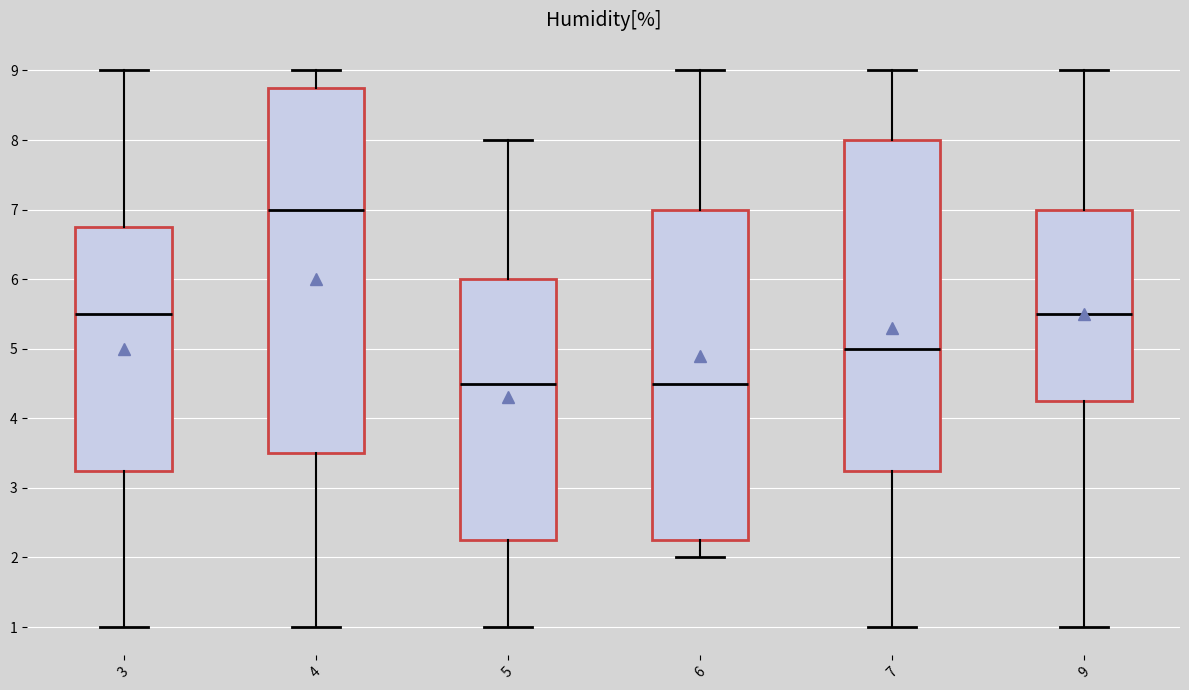

Where does the median line of the box at x = 4 sit on the y-axis? The values are not printed on the chart, so give them approximately, as read against the axis.

7.0